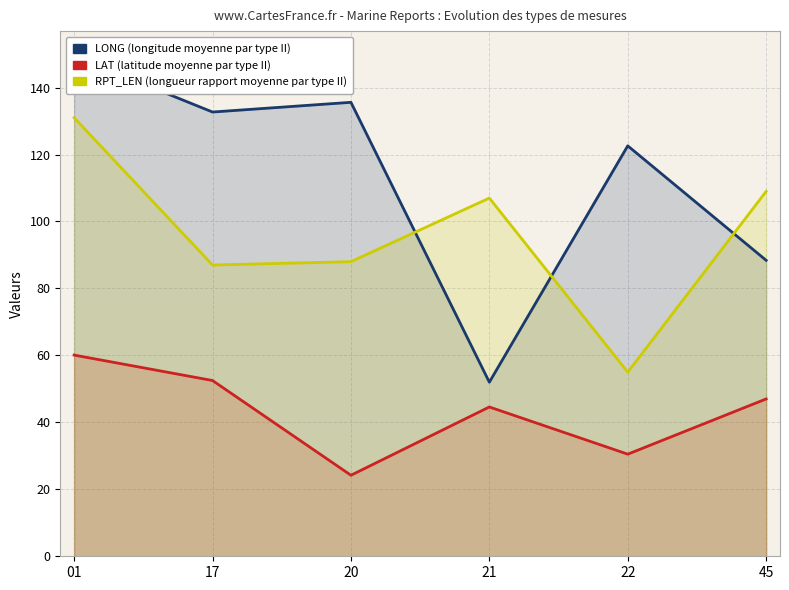

Where is LONG nearest to the value 100?

45